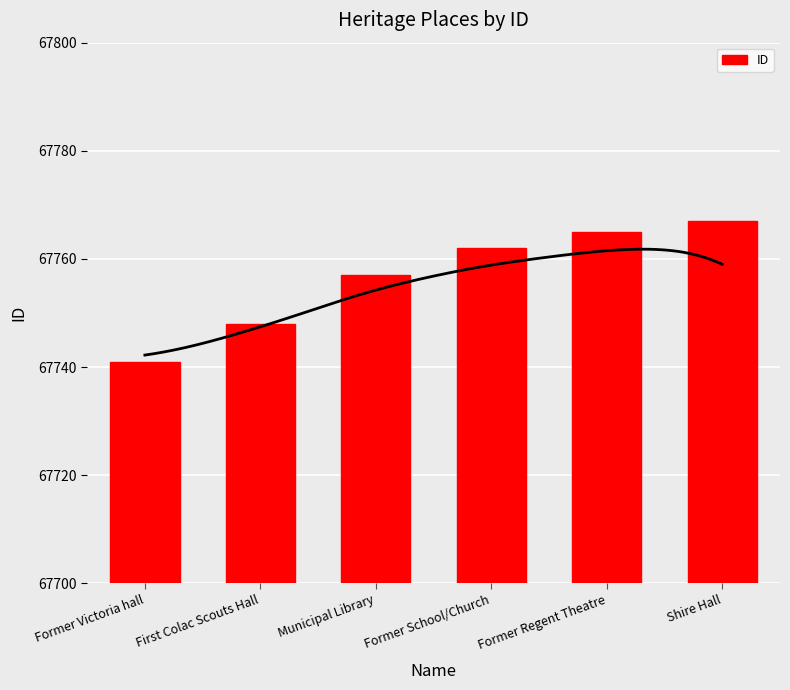

Are the bars grouped side by side (vs. stacked)?

No